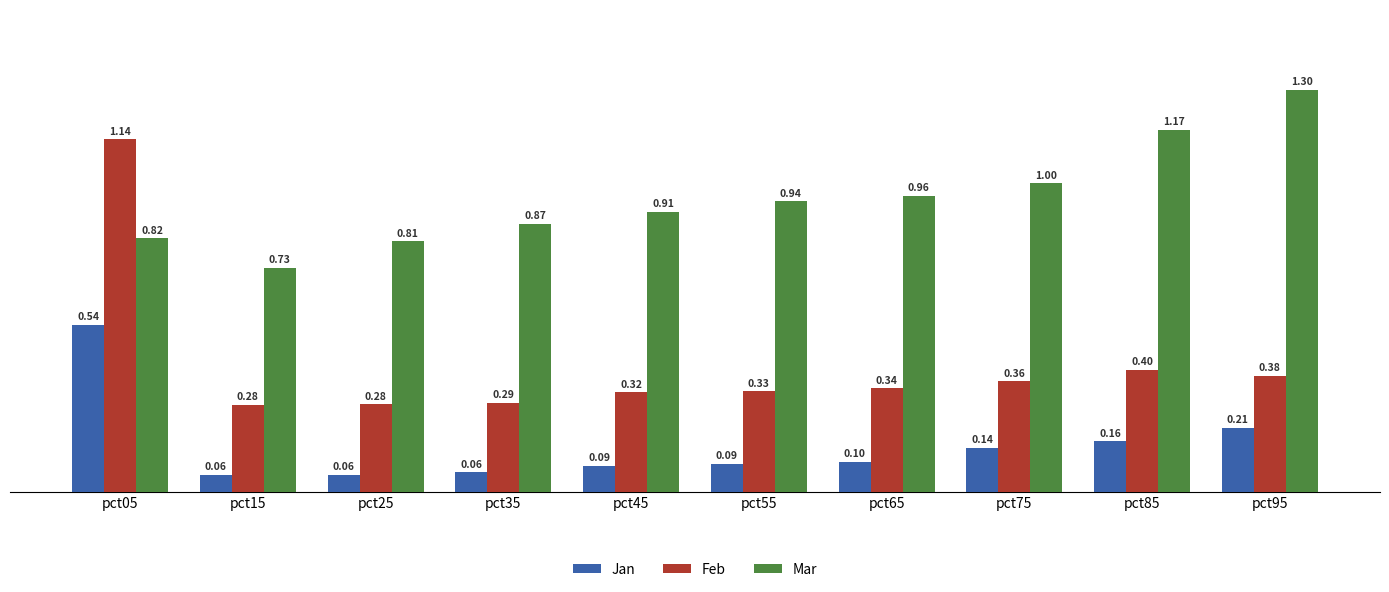

At pct75, list the series in order from largest to smallest.

Mar, Feb, Jan